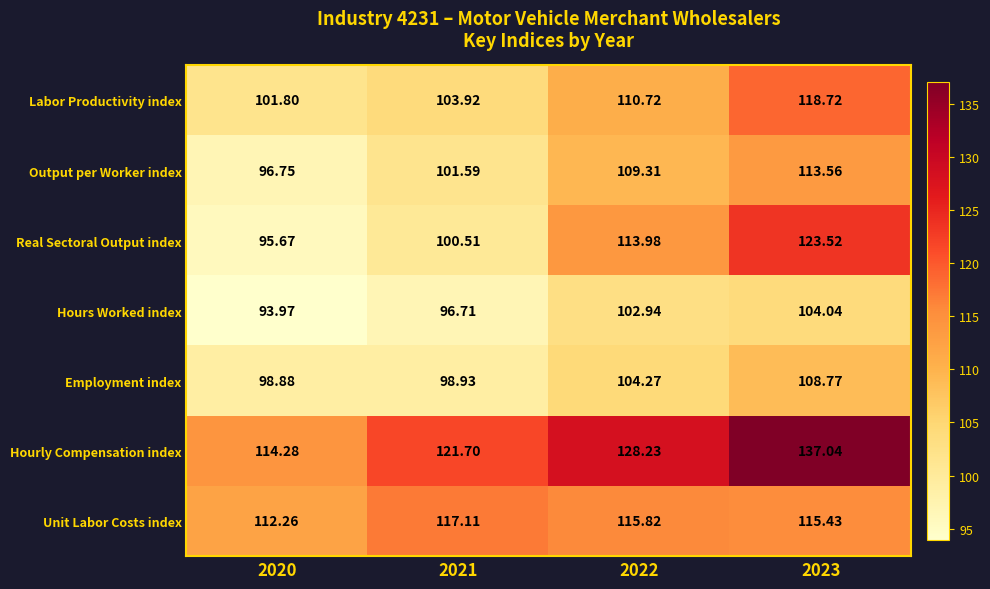

How many series are shown in this chart?

7